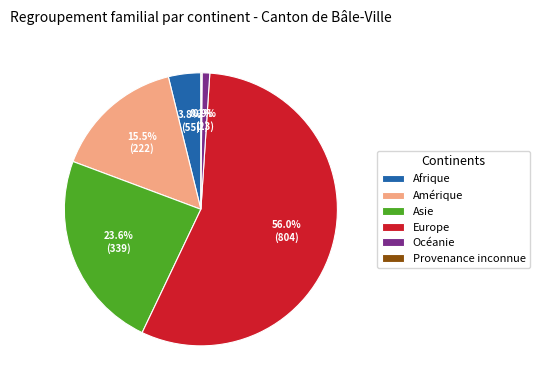

Combined, what portion of the pie is Afrique and Amérique?

19.3%